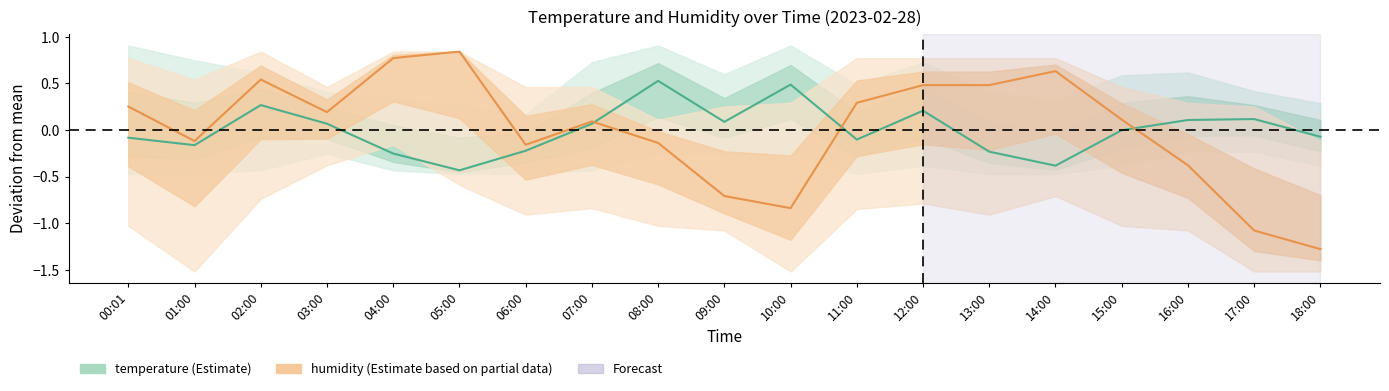

What is the minimum value shown in the chart?

-1.3